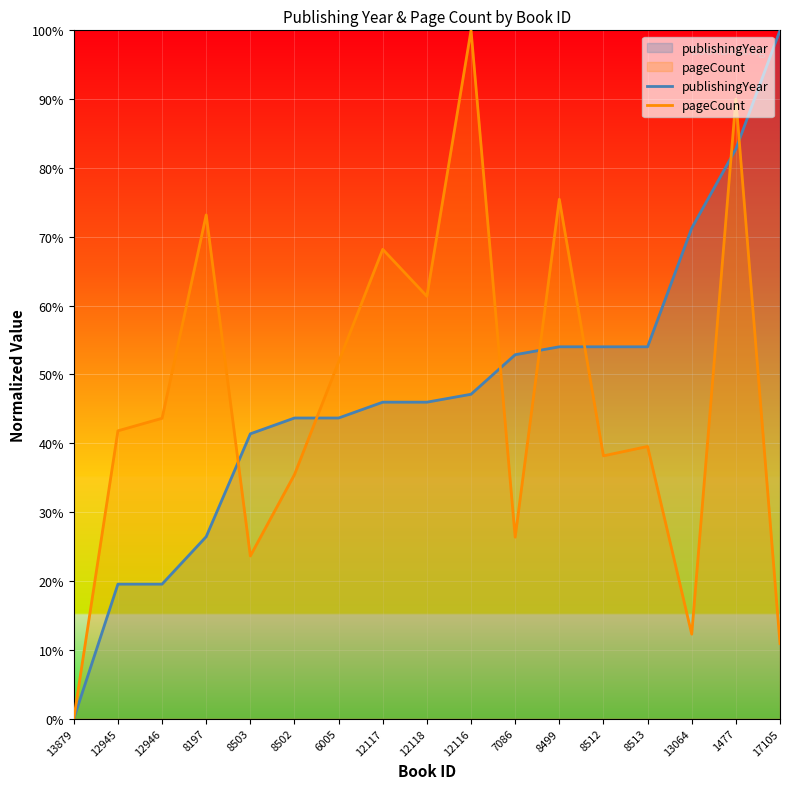

Between which two adjacent categories do publishingYear and pageCount first intersect?

8197 and 8503